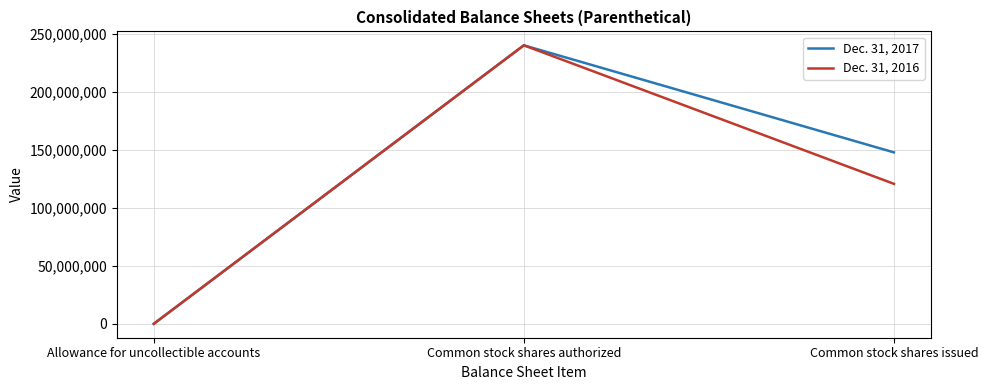

What is the spread (max minus min) of values at Common stock shares issued?

27110000